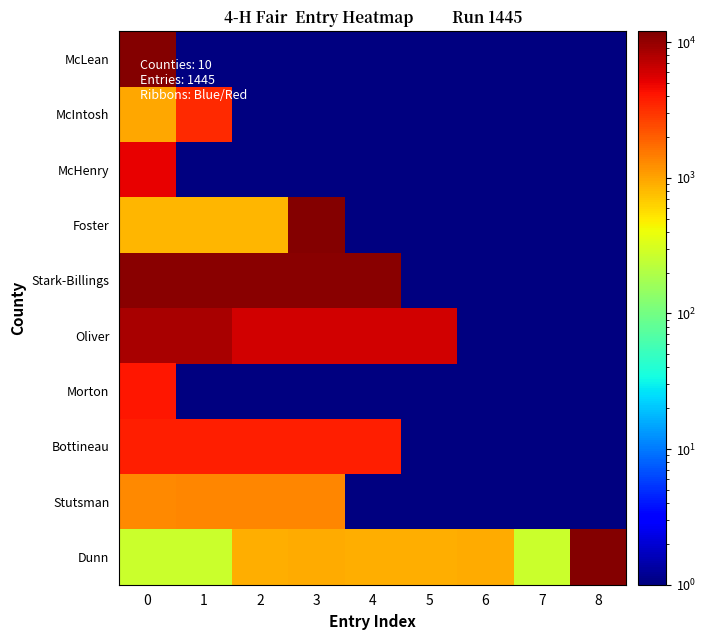

Which has a higher value, 0 or 3?

3